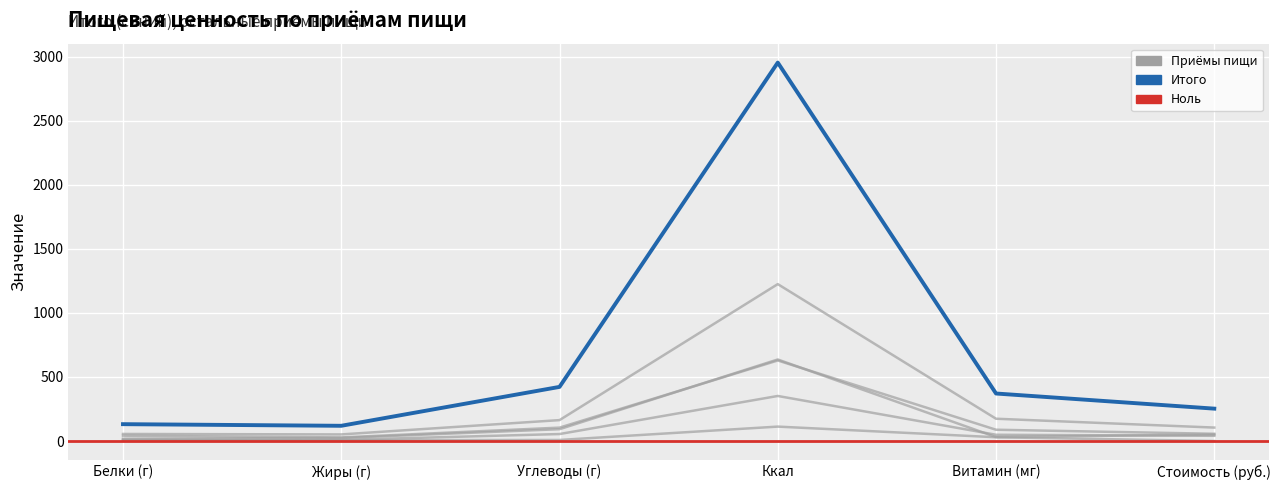

The value of Итого at Белки (г) is 209.8. True or false?

False